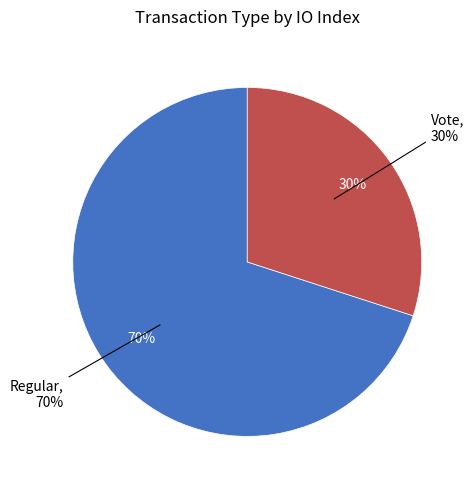

Which has a higher value, Regular or Vote?

Regular